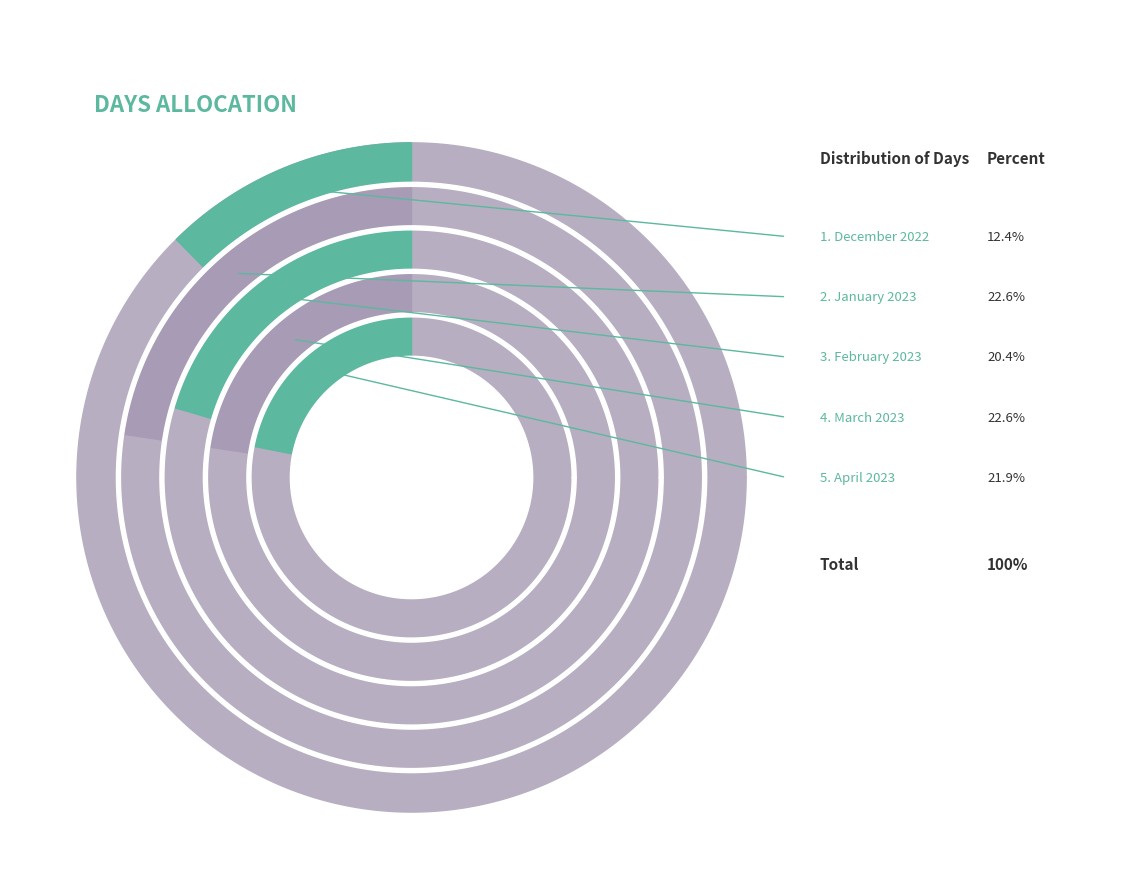

To the nearest percent, what is the combined percentage of December 2022 and April 2023?

34%